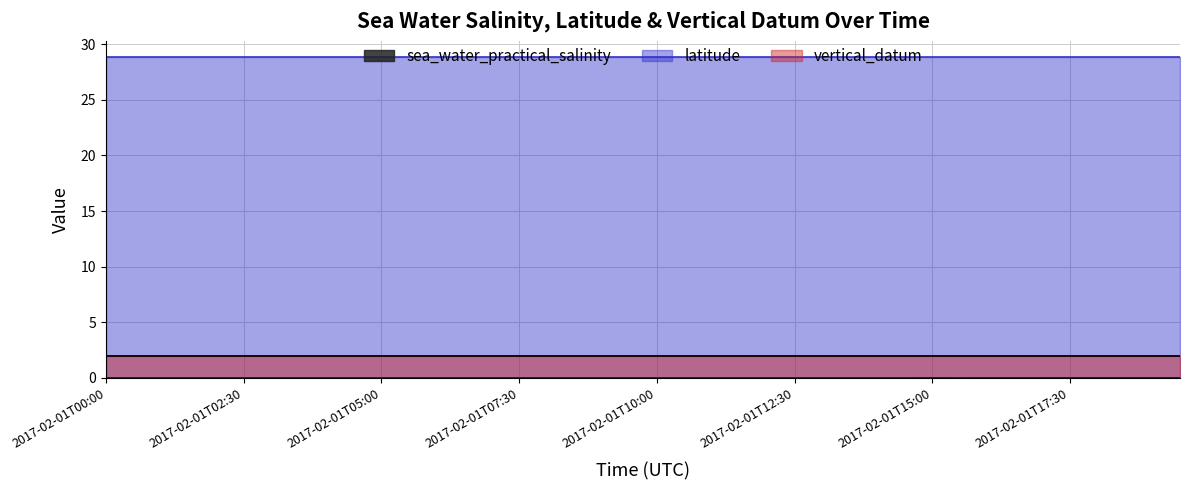

How many lines are shown in the chart?

3